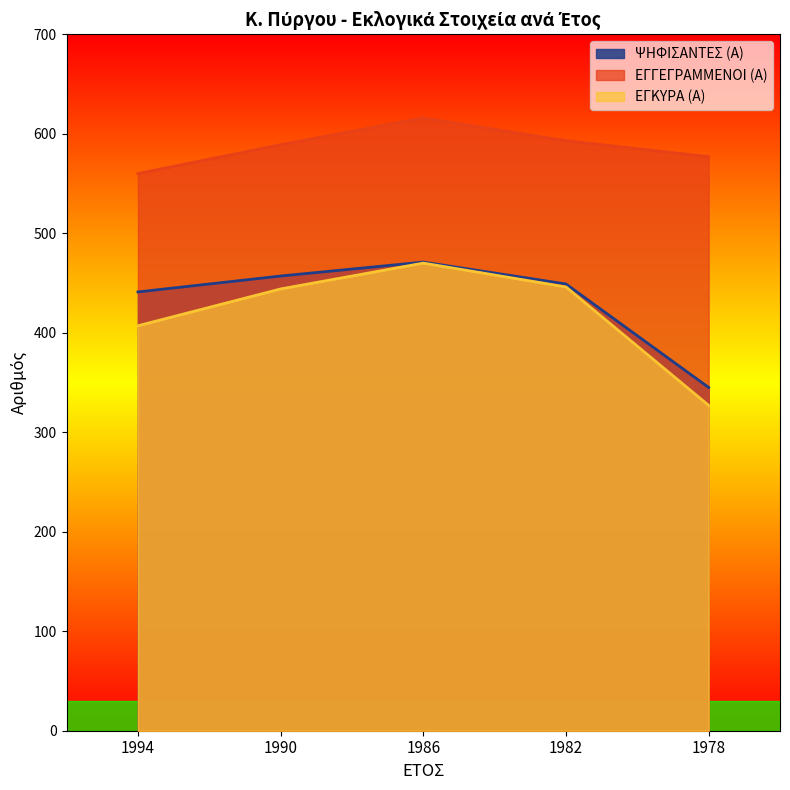

The ΕΓΚΥΡΑ (Α) series shows 193 at 1994. True or false?

False